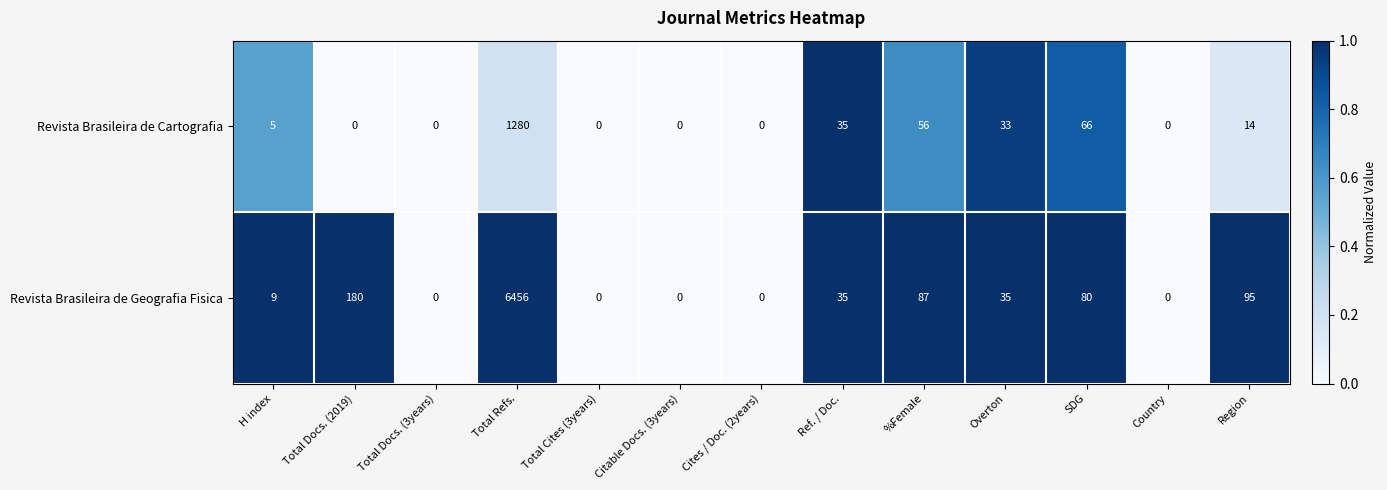

Reading left to right, transcribe all the data shown in this chart.

Revista Brasileira de Cartografia: 5	0	0	1280	0	0	0	35	56	33	66	0	14
Revista Brasileira de Geografia Fisica: 9	180	0	6456	0	0	0	35	87	35	80	0	95